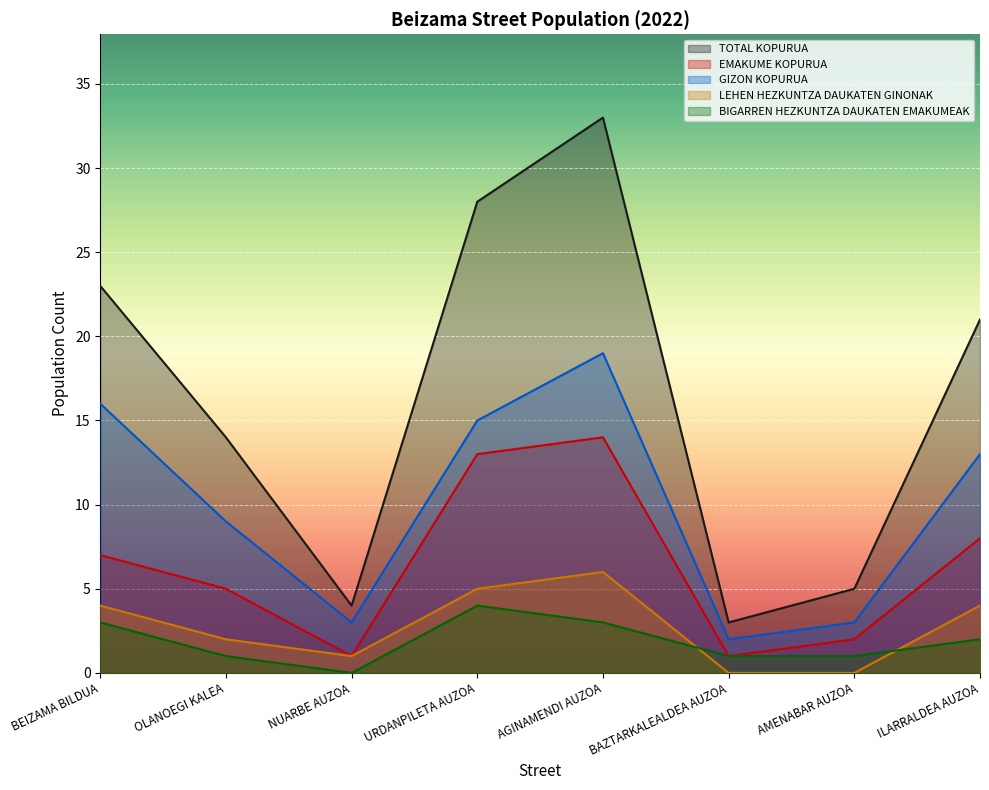

True or false: TOTAL KOPURUA and GIZON KOPURUA cross at least once.

False